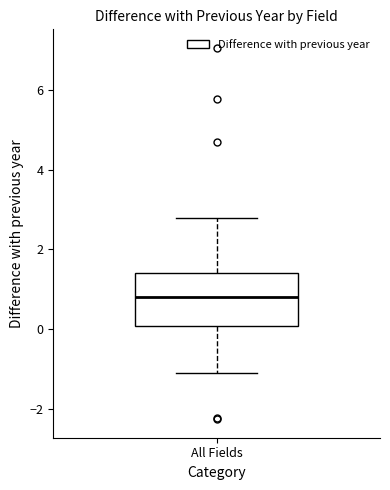

Read this box plot against the y-axis: the position of the median line, the range covered by the box, and the ends of both whiskers. The values are not printed on the chart, so give them approximately, as read against the axis.

median 0.8, box 0.0 to 1.4, whiskers -1.2 to 2.8